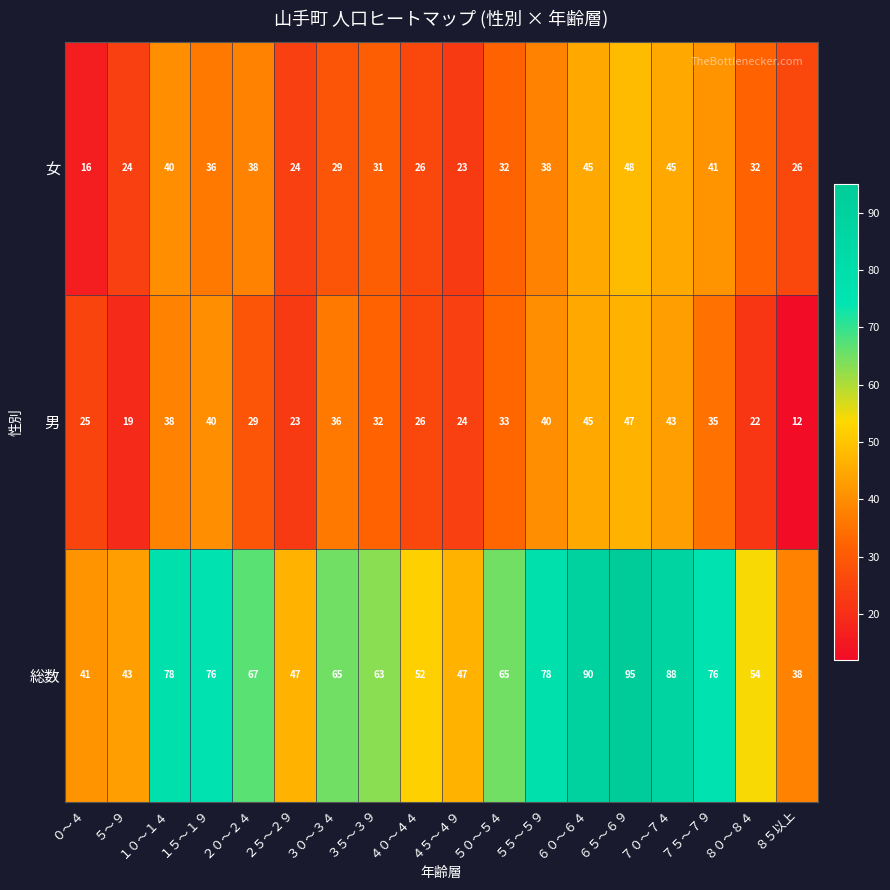

Rank the series at ２０～２４ from highest to lowest value.

総数, 女, 男